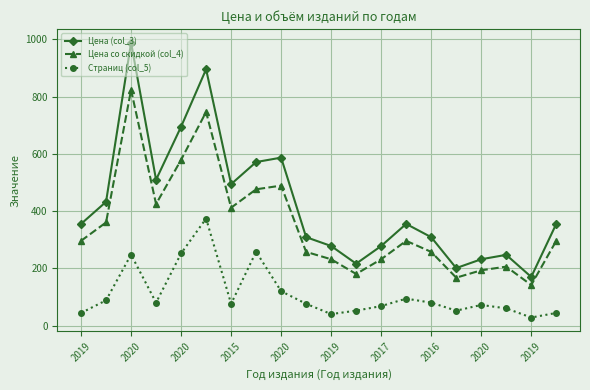

What is the value of the Страниц (col_5) point at the 6th from the left?

374.0